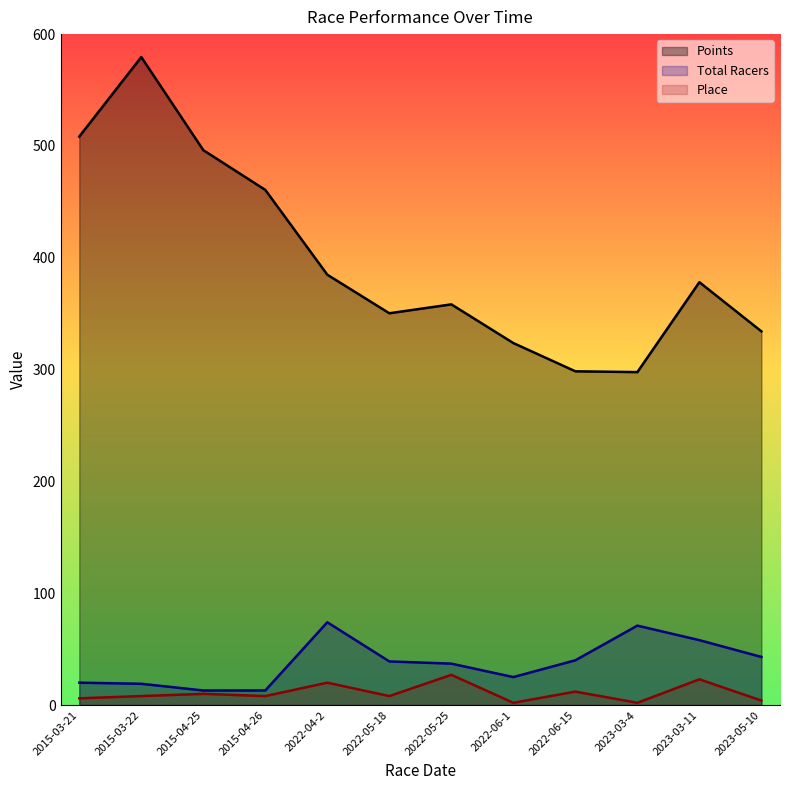

What is the maximum value shown in the chart?

579.5